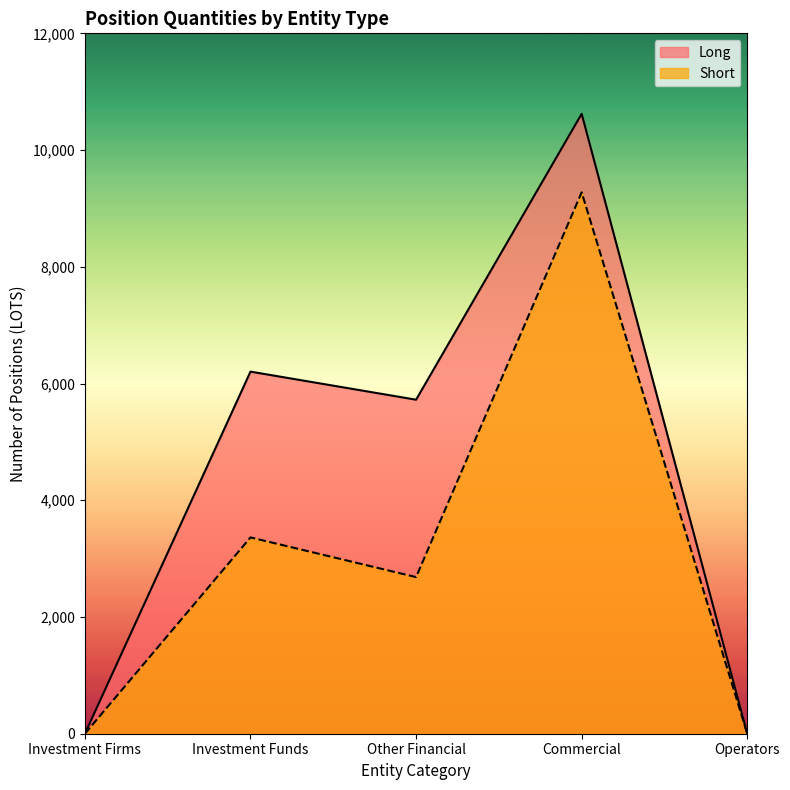

Where is the first local minimum for Long?

Other Financial